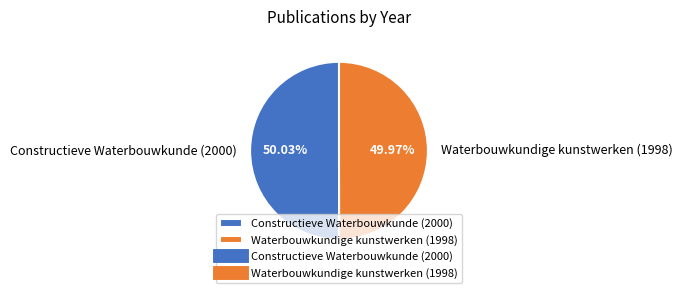

Count the number of slices in the pie.

2